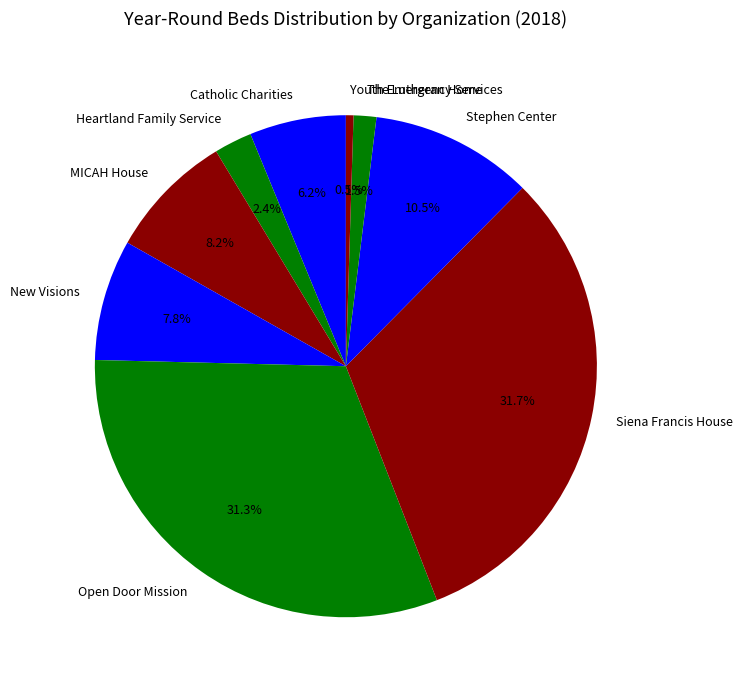

What is the smallest slice in the pie chart?

Youth Emergency Services